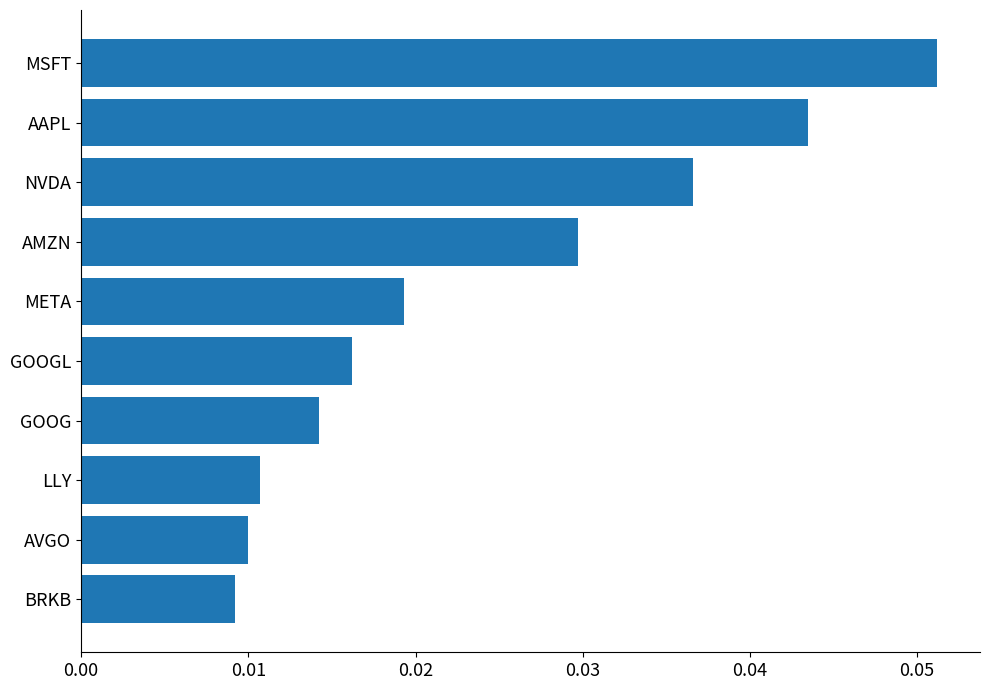

Which category has the highest value across all series?

MSFT